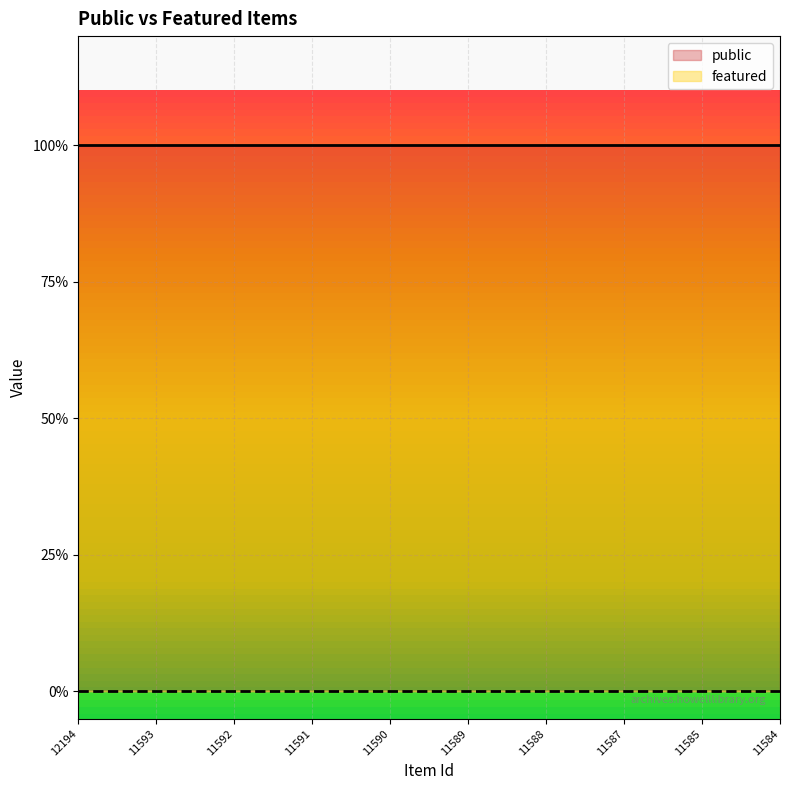

Which category has the highest value in the featured series?

12194